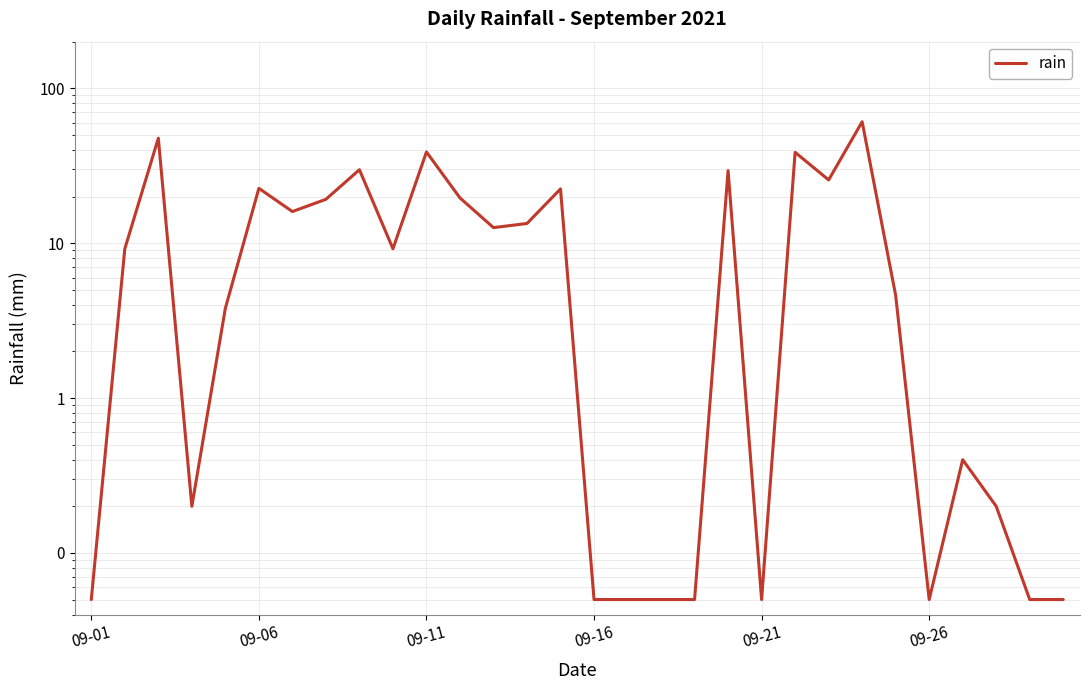

How many points are higher than both their immediate neighbors (excluding endpoints)?

9